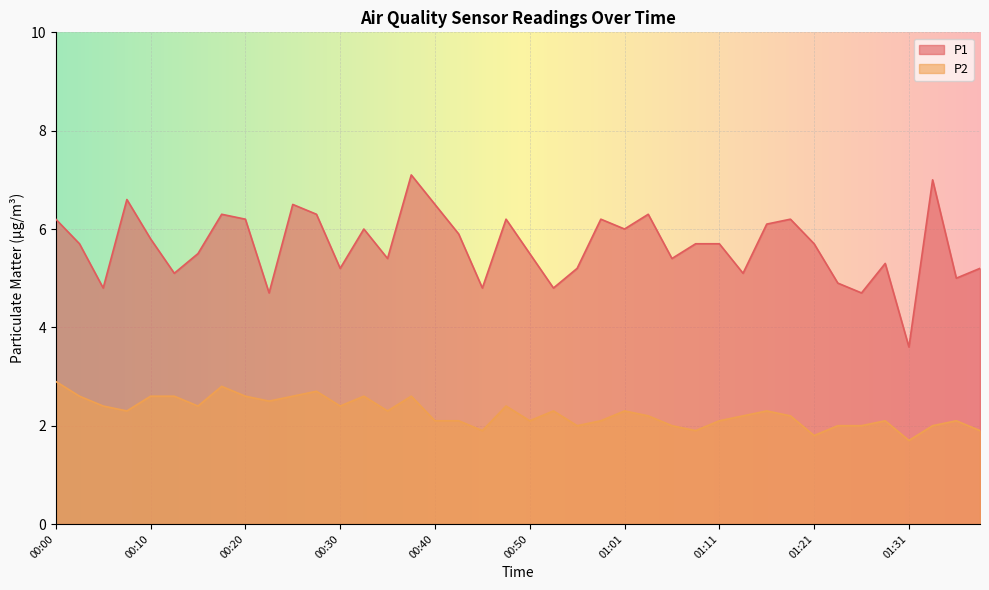

What is the label of the 31st point from the left?

01:16